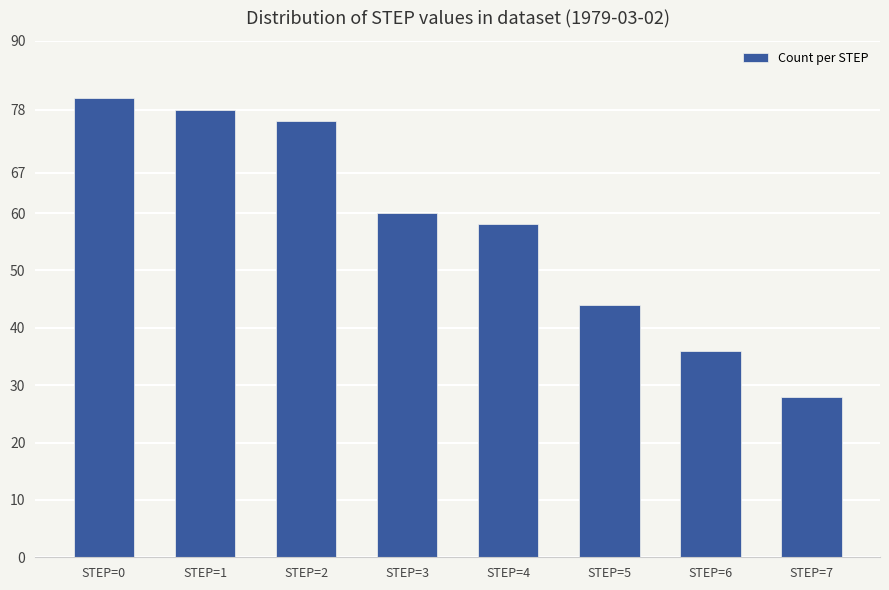

List the labels in order of value, largest first.

STEP=0, STEP=1, STEP=2, STEP=3, STEP=4, STEP=5, STEP=6, STEP=7